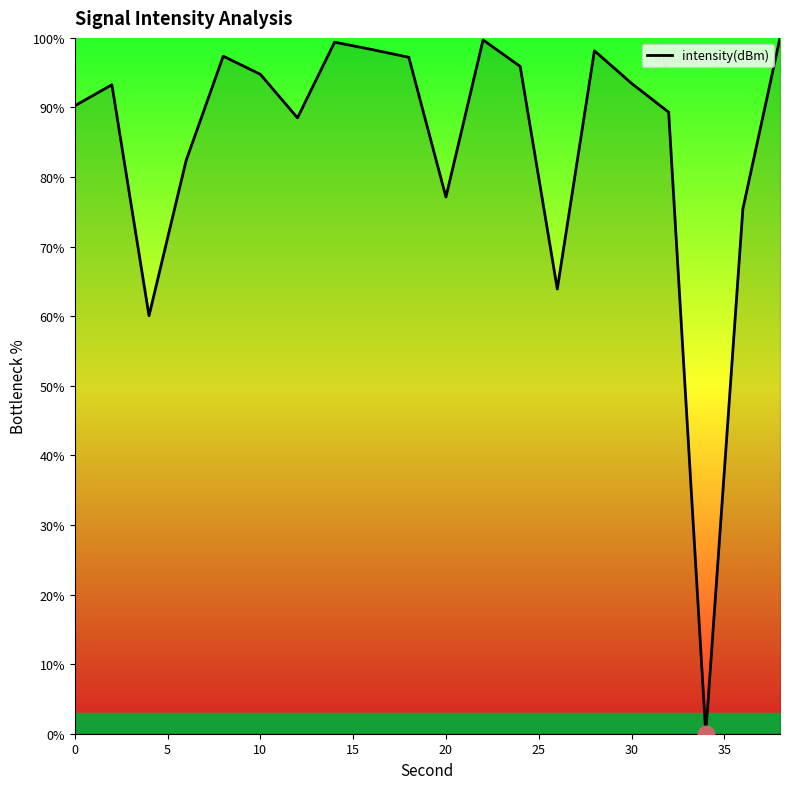

What is the greatest value displayed?

100.0